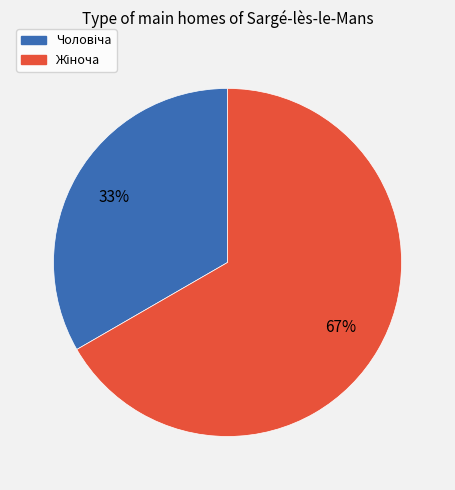

To the nearest percent, what is the average slice percentage?

50%